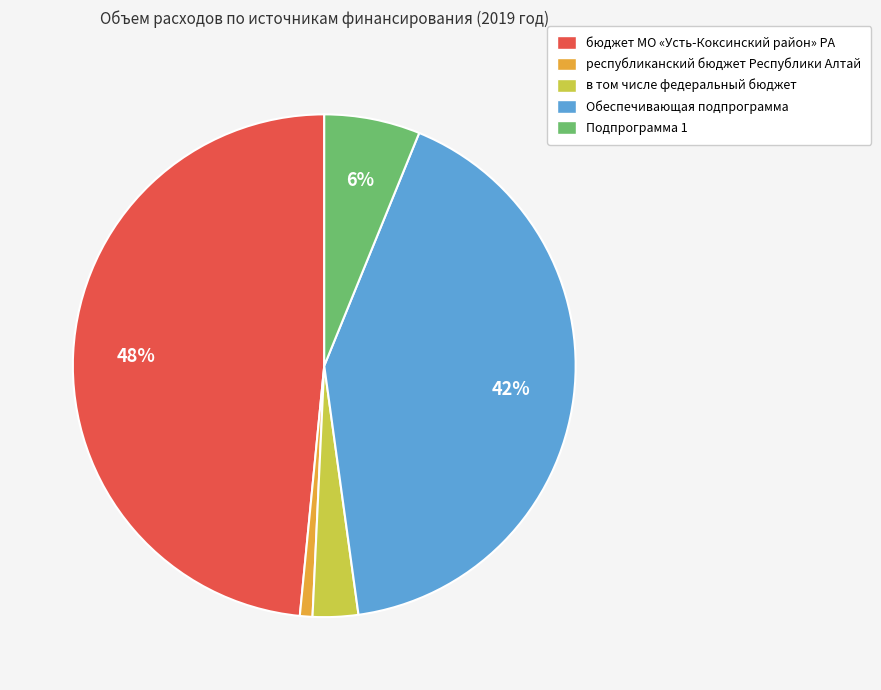

Rank the categories by value from lowest to highest.

республиканский бюджет Республики Алтай, в том числе федеральный бюджет, Подпрограмма 1, Обеспечивающая подпрограмма, бюджет МО «Усть-Коксинский район» РА